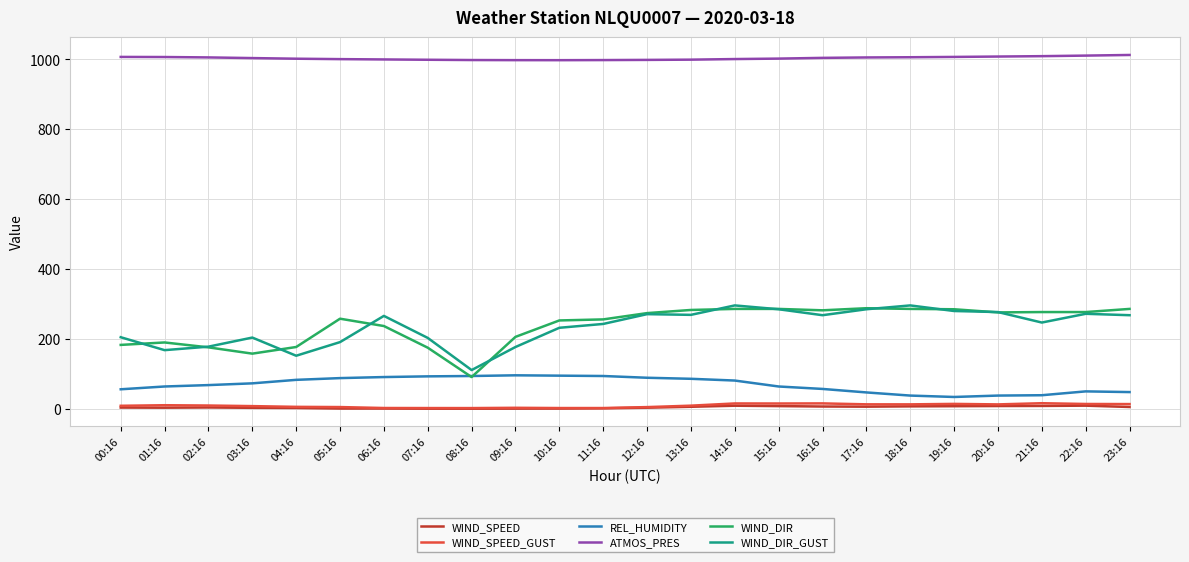

The value of WIND_DIR at 04:16 is 48.9. True or false?

False